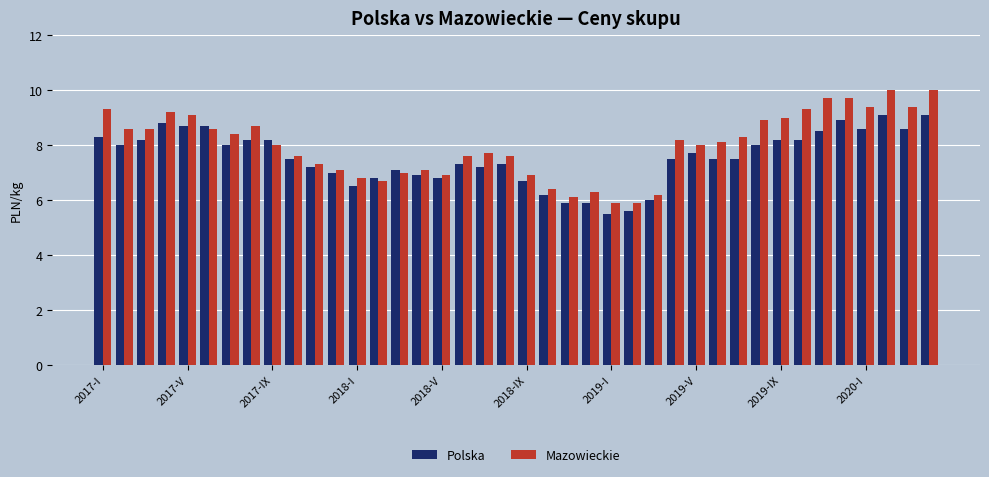

Reading left to right, list all the values displayed in this chart.

Polska: 8.3	8.0	8.2	8.8	8.7	8.7	8.0	8.2	8.2	7.5	7.2	7.0	6.5	6.8	7.1	6.9	6.8	7.3	7.2	7.3	6.7	6.2	5.9	5.9	5.5	5.6	6.0	7.5	7.7	7.5	7.5	8.0	8.2	8.2	8.5	8.9	8.6	9.1	8.6	9.1
Mazowieckie: 9.3	8.6	8.6	9.2	9.1	8.6	8.4	8.7	8.0	7.6	7.3	7.1	6.8	6.7	7.0	7.1	6.9	7.6	7.7	7.6	6.9	6.4	6.1	6.3	5.9	5.9	6.2	8.2	8.0	8.1	8.3	8.9	9.0	9.3	9.7	9.7	9.4	10.0	9.4	10.0